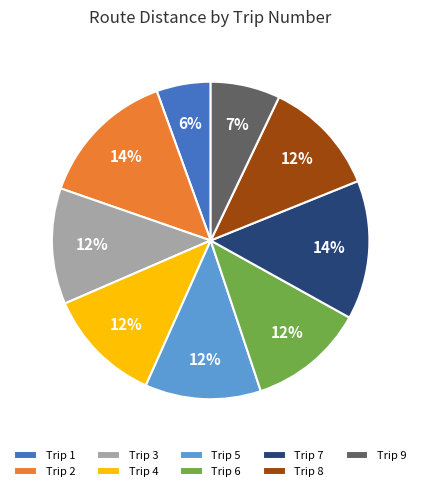

What percentage is the Trip 4 slice, to the nearest percent?

12%